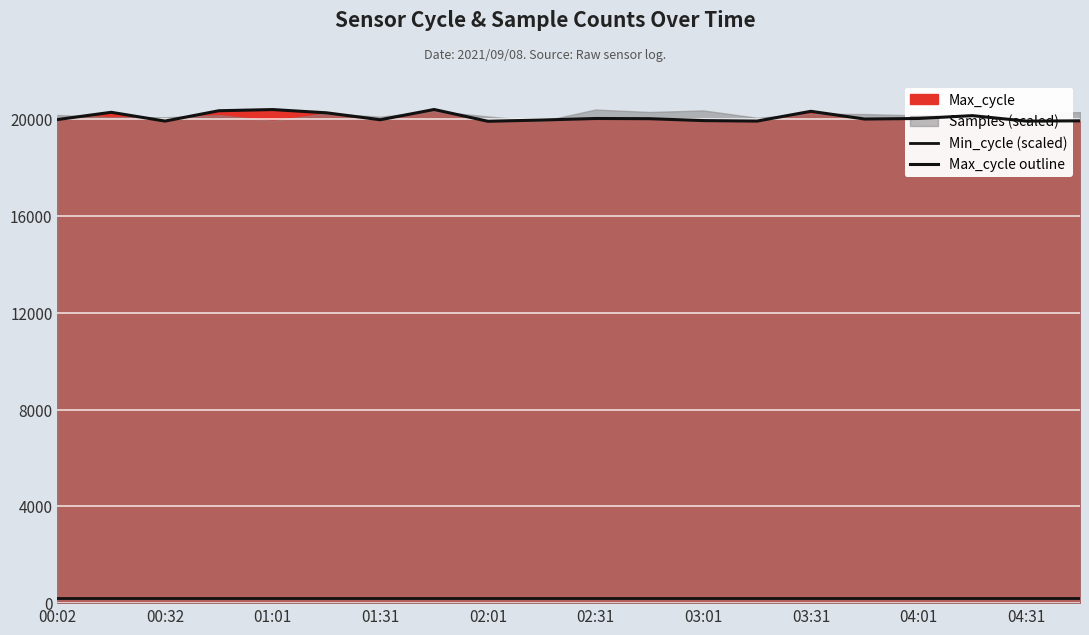

Which series has the widest spread of values?

Max_cycle outline